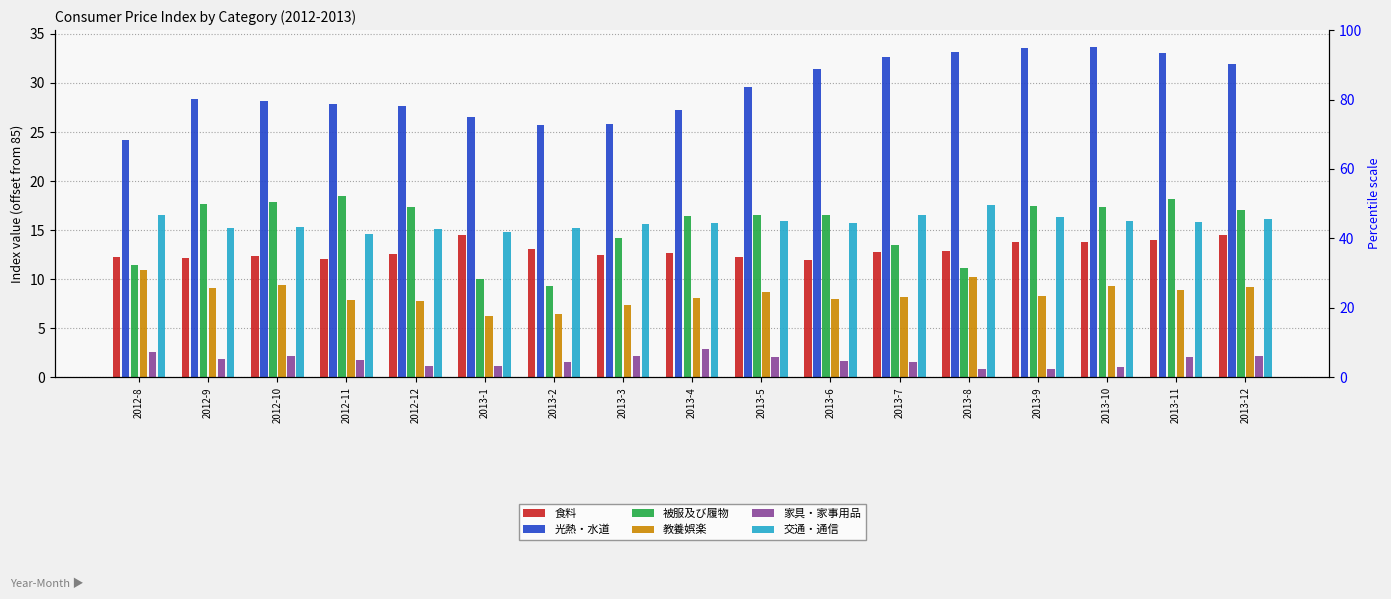

What is the lowest value of the 光熱・水道 series?

24.2